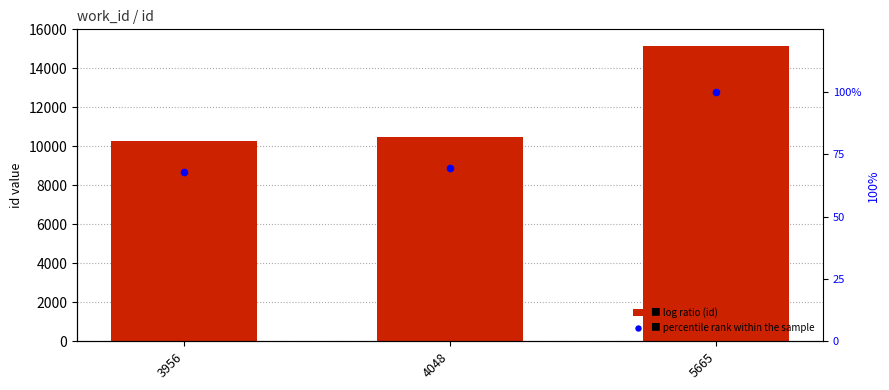

At which category is the sum across all series the highest?

5665